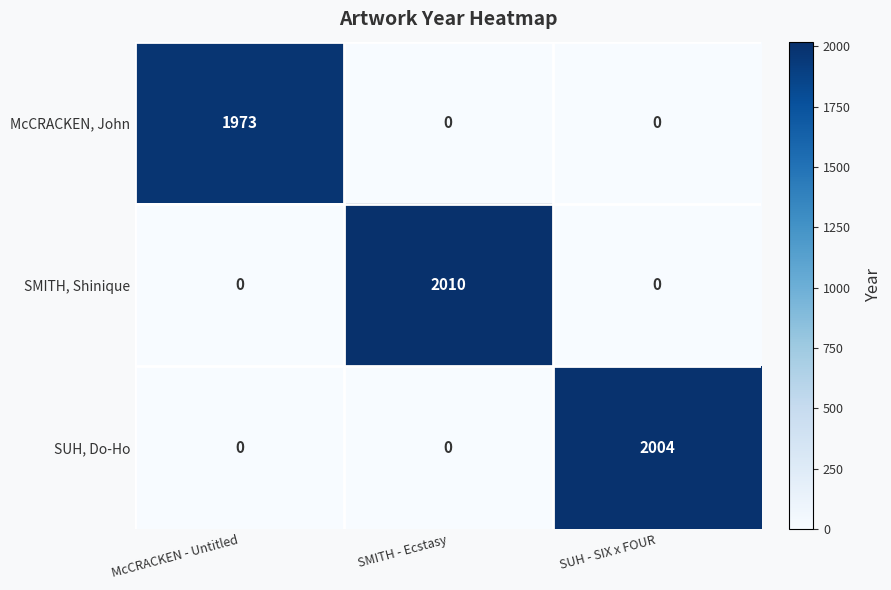

Rank the series by their maximum value, from highest to lowest.

SMITH, Shinique, SUH, Do-Ho, McCRACKEN, John